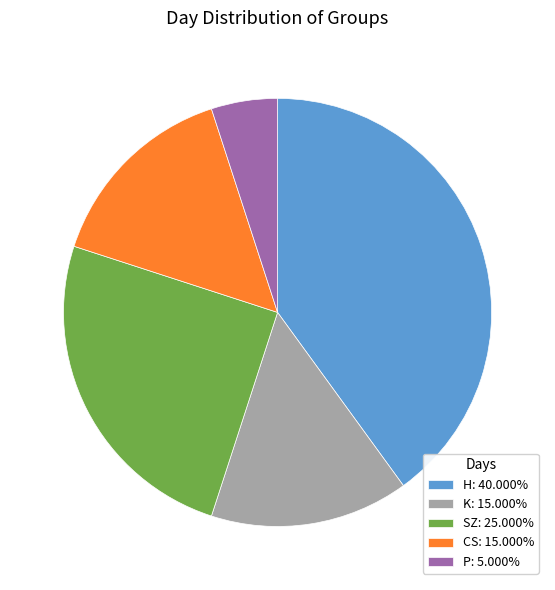

Do K: 15.000% and P: 5.000% together represent more than half of the pie?

No